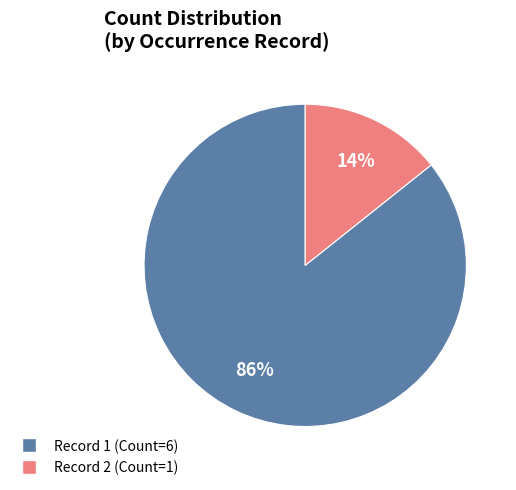

To the nearest percent, what is the average slice percentage?

50%